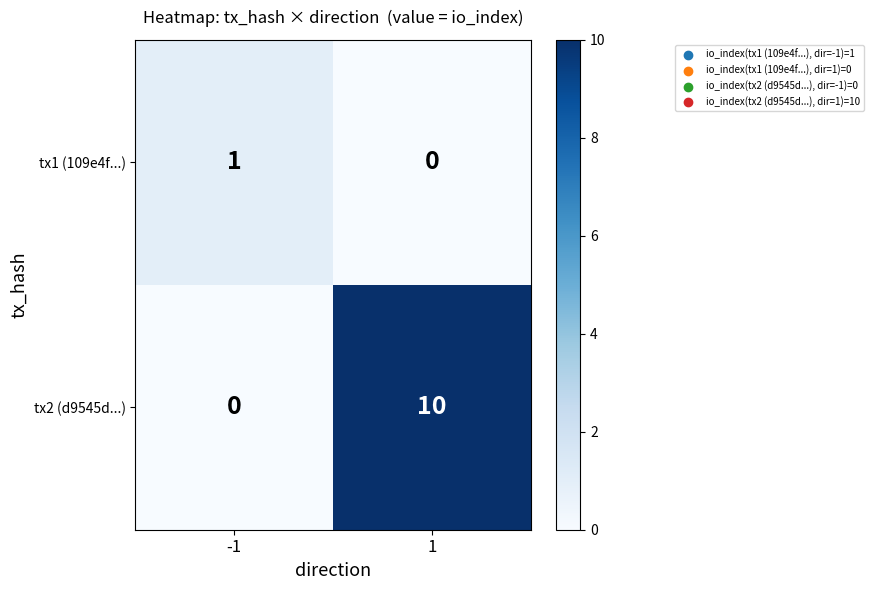

The tx1 (109e4f...) series shows 1 at -1. True or false?

True